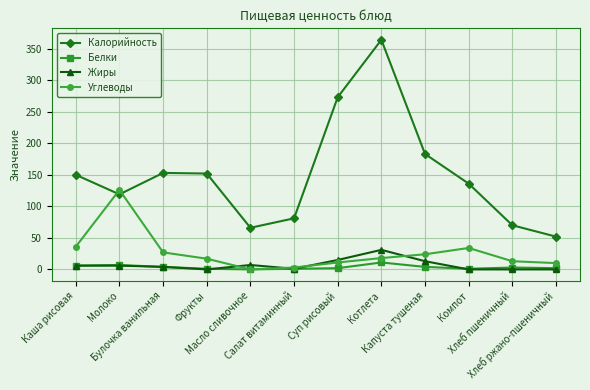

What is the difference between the second highest and minimum values in the Калорийность series?

221